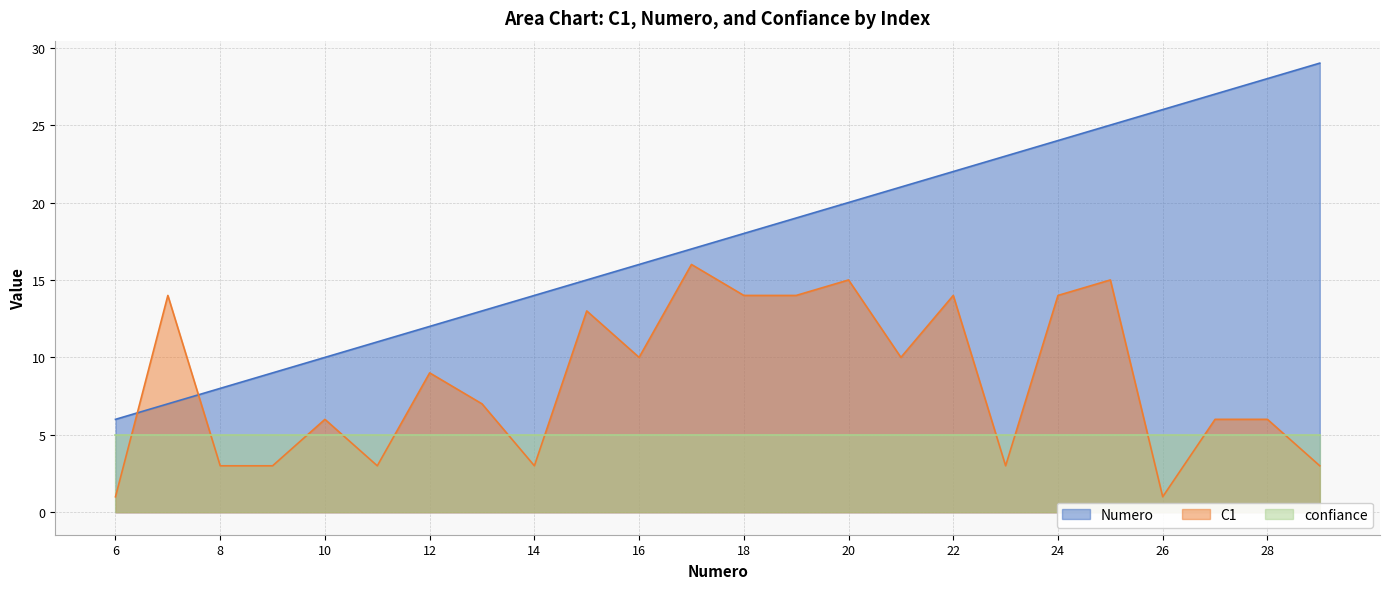

Reading right to left, extract all data points from this chart.

Numero: 29	28	27	26	25	24	23	22	21	20	19	18	17	16	15	14	13	12	11	10	9	8	7	6
C1: 3	6	6	1	15	14	3	14	10	15	14	14	16	10	13	3	7	9	3	6	3	3	14	1